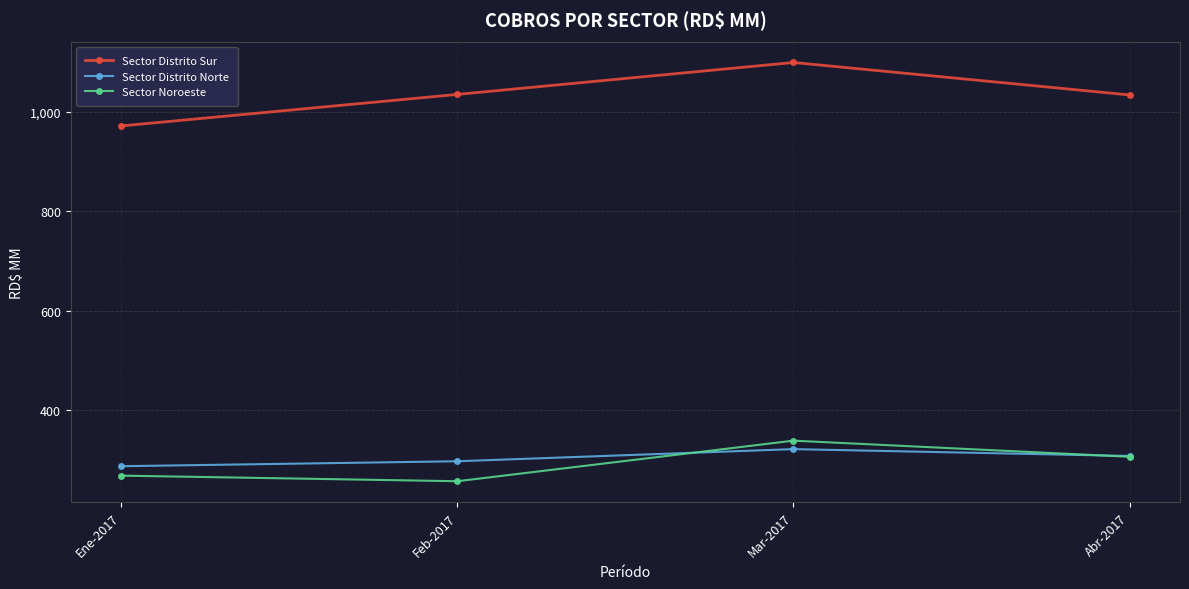

True or false: Sector Distrito Norte and Sector Noroeste cross at least once.

True